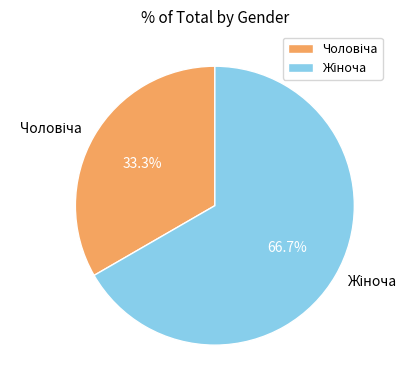

Is there any slice that represents more than half of the pie?

Yes